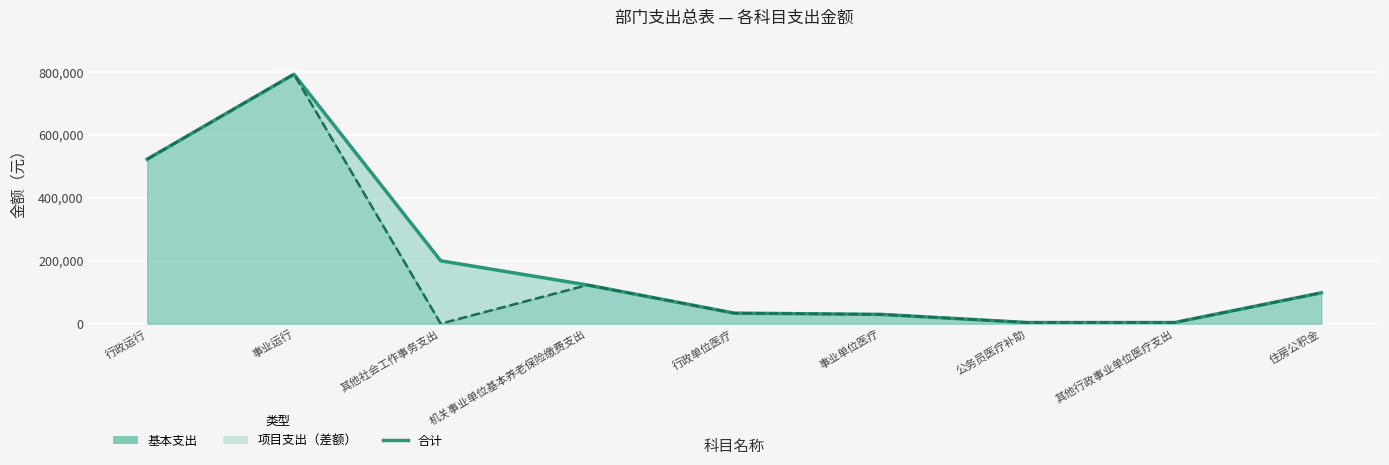

At 住房公积金, list the series in order from largest to smallest.

合计, 基本支出线